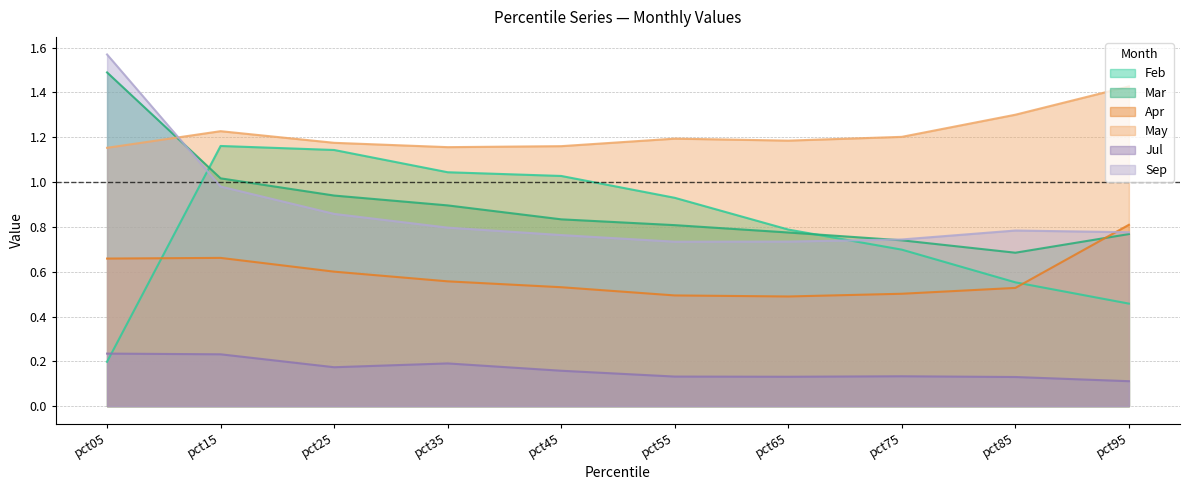

Which category has the lowest value in the May series?

pct05